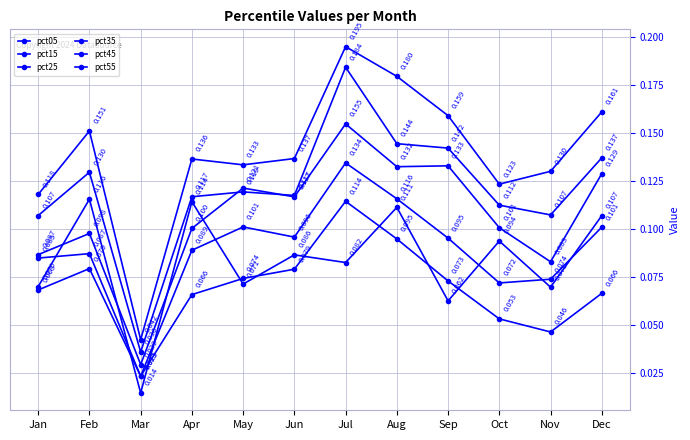

What is the difference between the maximum and second lowest values in the pct45 series?

0.1